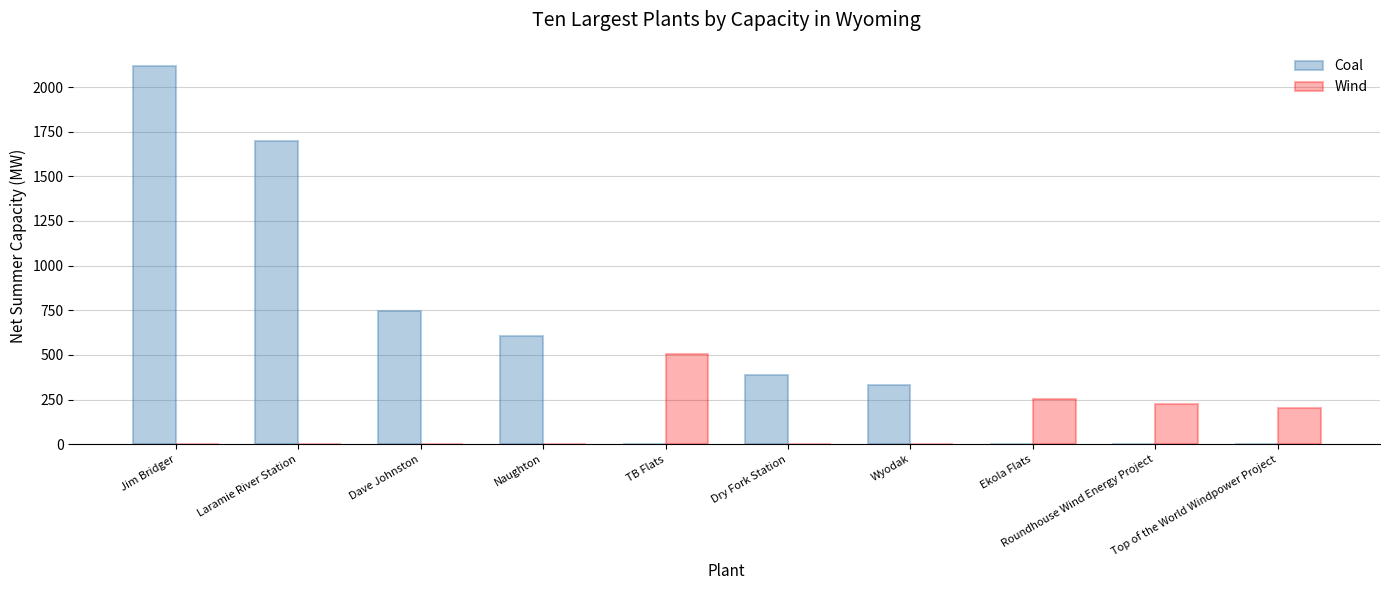

Which label corresponds to the largest value in the chart?

Jim Bridger